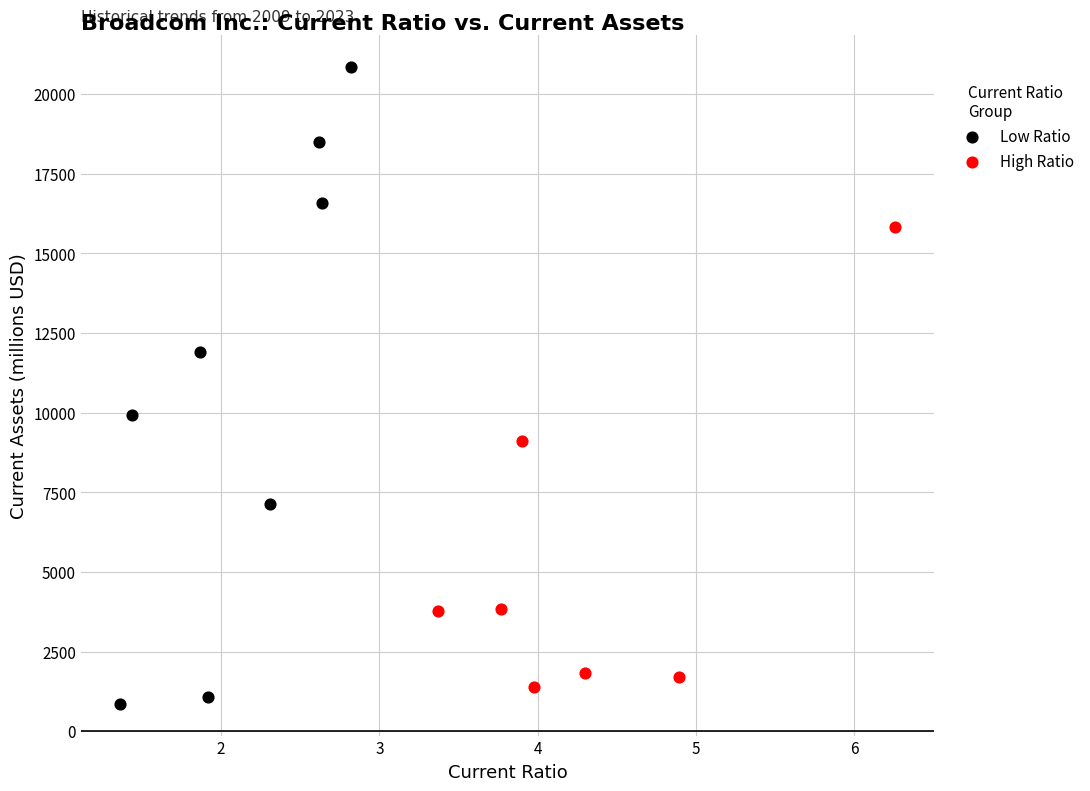

Which series reaches the minimum Y coordinate?

Low Ratio